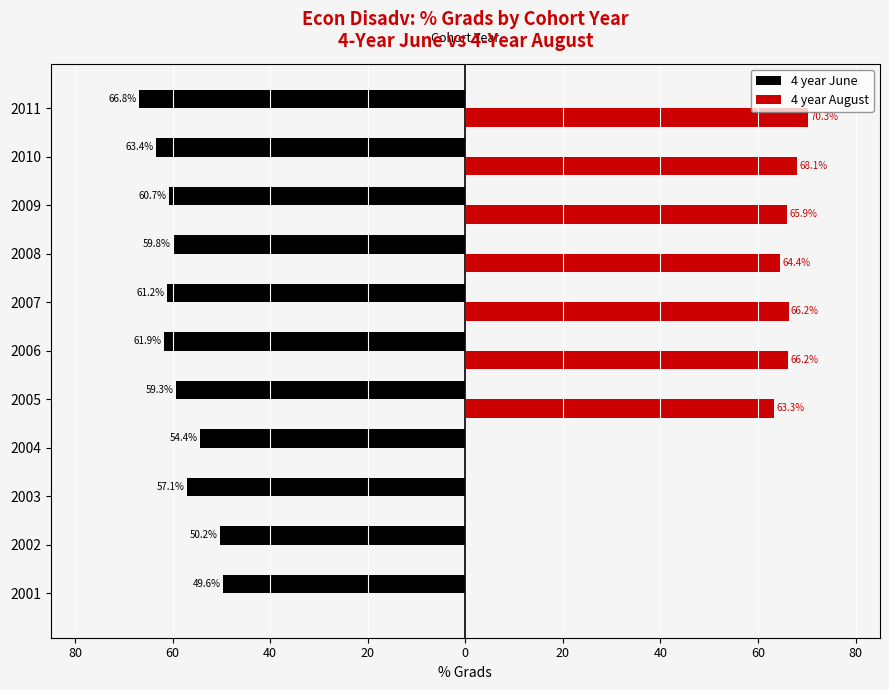

What are all the series names shown in the legend?

4 year June, 4 year August